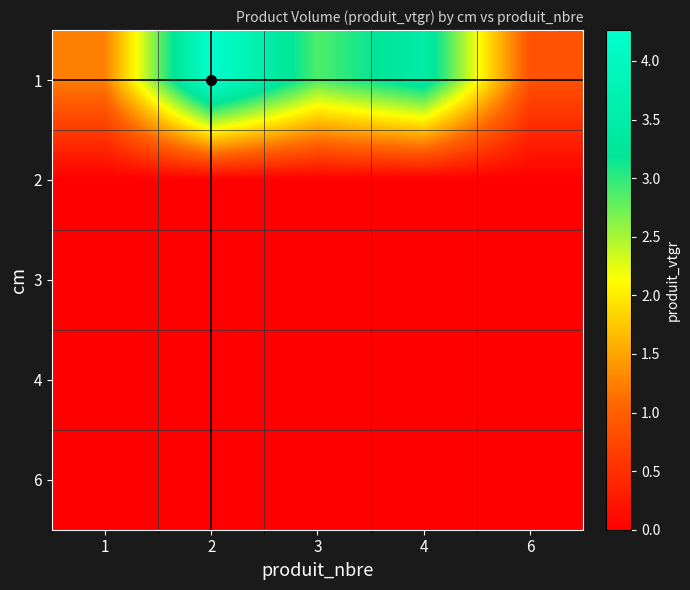

Reading right to left, what are all the values shown in this chart?

1: 6=0.9	4=3.5	3=2.9	2=4.3	1=1.3
2: 6=0.0	4=0.0	3=0.0	2=0.0	1=0.0
3: 6=0.0	4=0.0	3=0.0	2=0.0	1=0.0
4: 6=0.0	4=0.0	3=0.0	2=0.0	1=0.0
6: 6=0.0	4=0.0	3=0.0	2=0.0	1=0.0